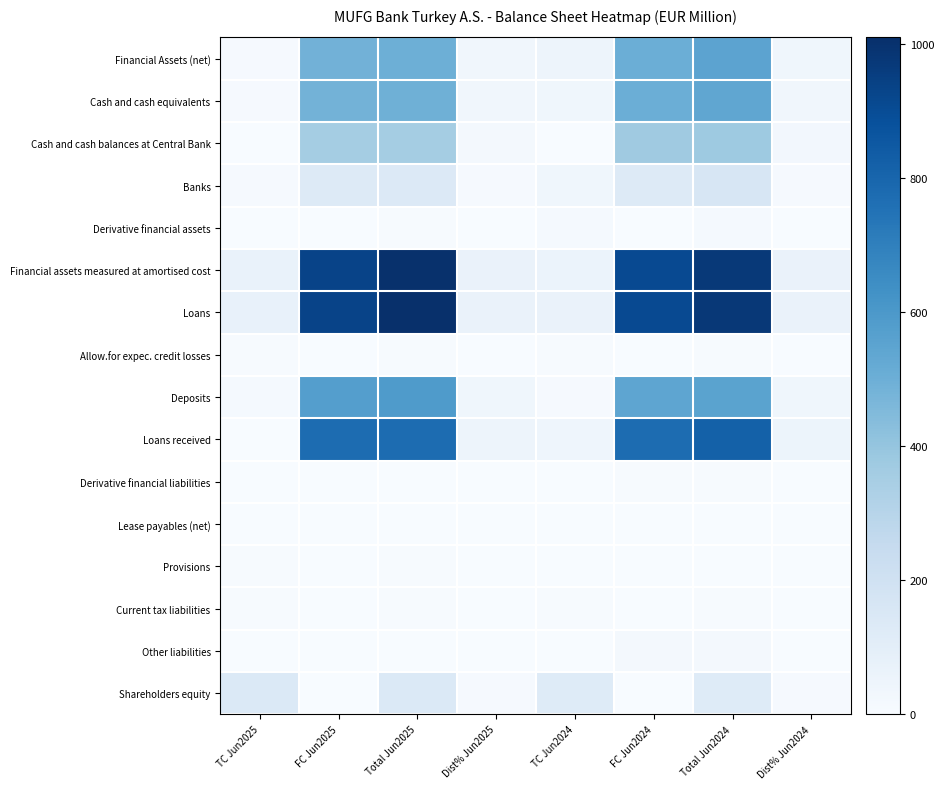

Reading left to right, extract all data points from this chart.

Financial Assets (net): TC Jun2025=11.7	FC Jun2025=487.1	Total Jun2025=498.8	Dist% Jun2025=32.8	TC Jun2024=50.2	FC Jun2024=501.7	Total Jun2024=551.9	Dist% Jun2024=36.0
Cash and cash equivalents: TC Jun2025=8.9	FC Jun2025=484.3	Total Jun2025=493.3	Dist% Jun2025=32.5	TC Jun2024=38.2	FC Jun2024=501.3	Total Jun2024=539.5	Dist% Jun2024=35.2
Cash and cash balances at Central Bank: TC Jun2025=0.1	FC Jun2025=357.9	Total Jun2025=358.1	Dist% Jun2025=23.6	TC Jun2024=1.1	FC Jun2024=373.8	Total Jun2024=374.9	Dist% Jun2024=24.5
Banks: TC Jun2025=8.9	FC Jun2025=126.4	Total Jun2025=135.3	Dist% Jun2025=8.9	TC Jun2024=37.2	FC Jun2024=127.4	Total Jun2024=164.6	Dist% Jun2024=10.7
Derivative financial assets: TC Jun2025=2.8	FC Jun2025=2.7	Total Jun2025=5.5	Dist% Jun2025=0.4	TC Jun2024=12.0	FC Jun2024=0.4	Total Jun2024=12.4	Dist% Jun2024=0.8
Financial assets measured at amortised cost: TC Jun2025=69.7	FC Jun2025=932.5	Total Jun2025=1002.1	Dist% Jun2025=65.9	TC Jun2024=61.2	FC Jun2024=910.6	Total Jun2024=971.8	Dist% Jun2024=63.4
Loans: TC Jun2025=77.5	FC Jun2025=932.5	Total Jun2025=1010.0	Dist% Jun2025=66.5	TC Jun2024=65.5	FC Jun2024=910.6	Total Jun2024=976.1	Dist% Jun2024=63.7
Allow.for expec. credit losses: TC Jun2025=7.9	FC Jun2025=0.0	Total Jun2025=7.9	Dist% Jun2025=0.5	TC Jun2024=4.4	FC Jun2024=0.0	Total Jun2024=4.4	Dist% Jun2024=0.3
Deposits: TC Jun2025=14.7	FC Jun2025=573.5	Total Jun2025=588.1	Dist% Jun2025=38.7	TC Jun2024=10.4	FC Jun2024=544.1	Total Jun2024=554.5	Dist% Jun2024=36.2
Loans received: TC Jun2025=0.0	FC Jun2025=776.4	Total Jun2025=776.4	Dist% Jun2025=51.1	TC Jun2024=43.5	FC Jun2024=775.6	Total Jun2024=819.2	Dist% Jun2024=53.5
Derivative financial liabilities: TC Jun2025=1.0	FC Jun2025=2.8	Total Jun2025=3.8	Dist% Jun2025=0.2	TC Jun2024=0.5	FC Jun2024=5.6	Total Jun2024=6.1	Dist% Jun2024=0.4
Lease payables (net): TC Jun2025=0.5	FC Jun2025=0.0	Total Jun2025=0.5	Dist% Jun2025=0.0	TC Jun2024=0.7	FC Jun2024=0.0	Total Jun2024=0.7	Dist% Jun2024=0.0
Provisions: TC Jun2025=4.1	FC Jun2025=0.0	Total Jun2025=4.1	Dist% Jun2025=0.3	TC Jun2024=2.4	FC Jun2024=0.0	Total Jun2024=2.4	Dist% Jun2024=0.2
Current tax liabilities: TC Jun2025=7.0	FC Jun2025=0.0	Total Jun2025=7.0	Dist% Jun2025=0.5	TC Jun2024=6.9	FC Jun2024=0.0	Total Jun2024=6.9	Dist% Jun2024=0.5
Other liabilities: TC Jun2025=1.3	FC Jun2025=0.0	Total Jun2025=1.3	Dist% Jun2025=0.1	TC Jun2024=1.9	FC Jun2024=16.8	Total Jun2024=18.7	Dist% Jun2024=1.2
Shareholders equity: TC Jun2025=138.7	FC Jun2025=0.0	Total Jun2025=138.7	Dist% Jun2025=9.1	TC Jun2024=123.7	FC Jun2024=0.0	Total Jun2024=123.7	Dist% Jun2024=8.1